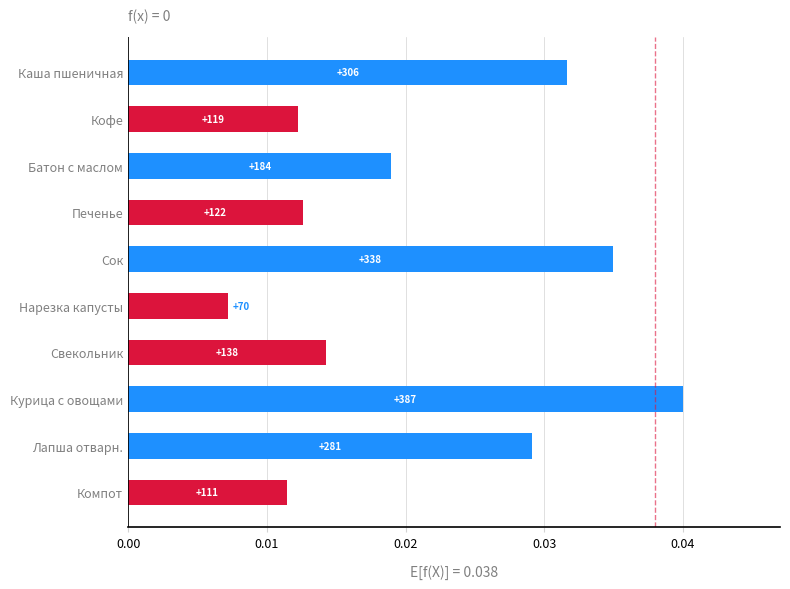

How many bars are there in total?

10